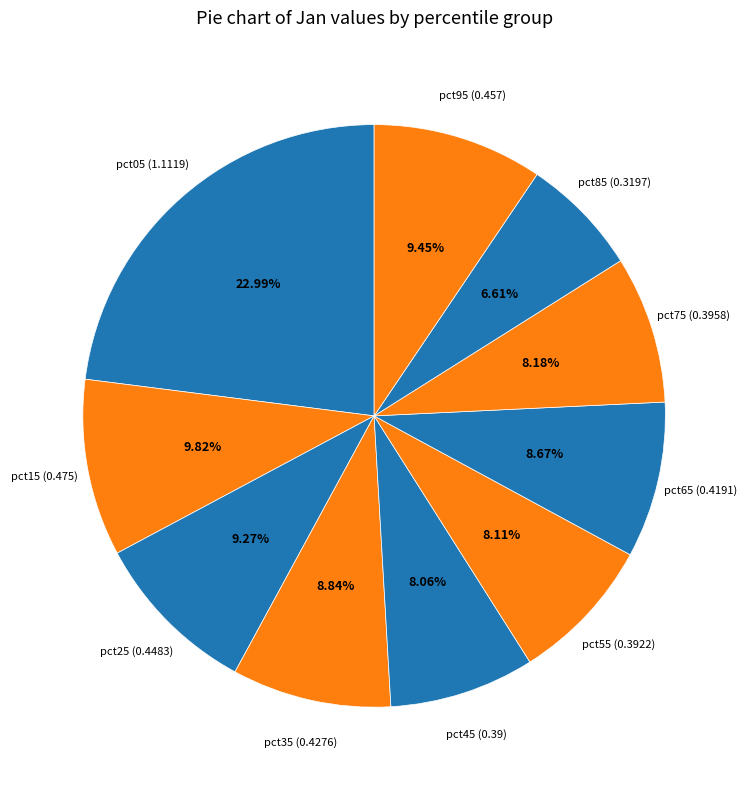

How many segments does this pie chart have?

10